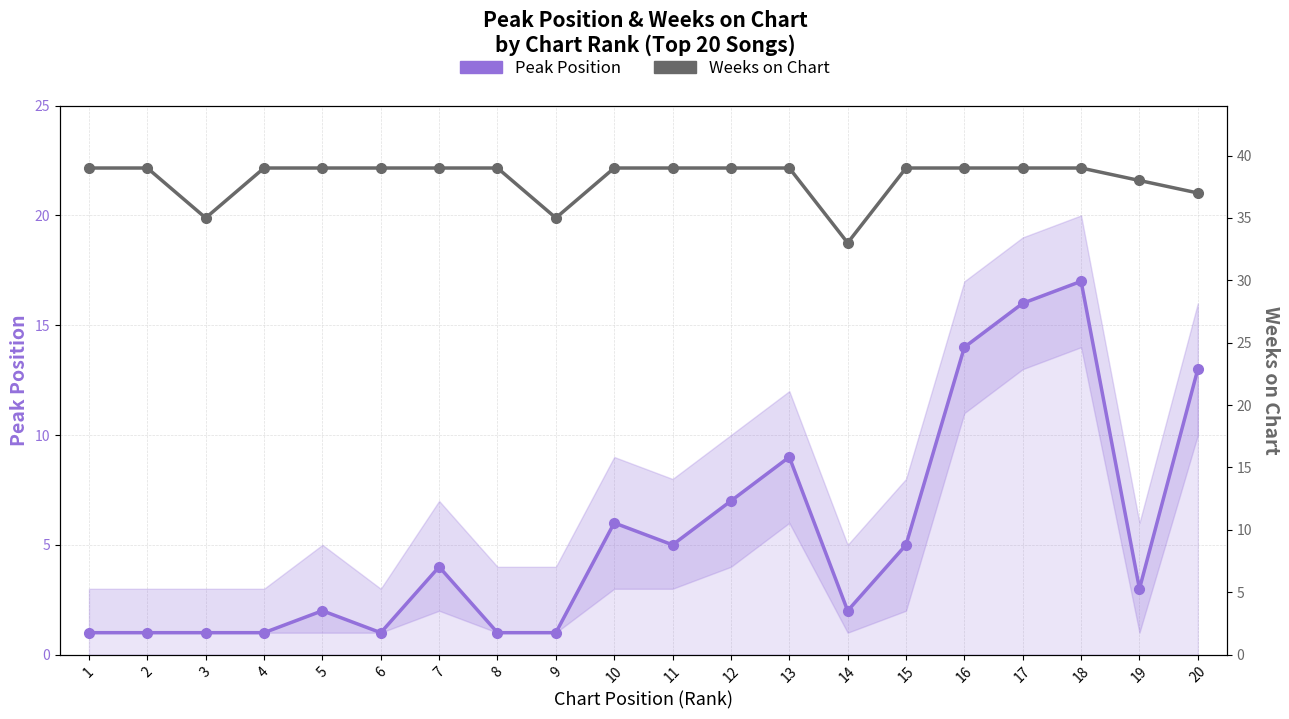

What is the value of the Weeks on Chart point at the 2nd from the left?

39